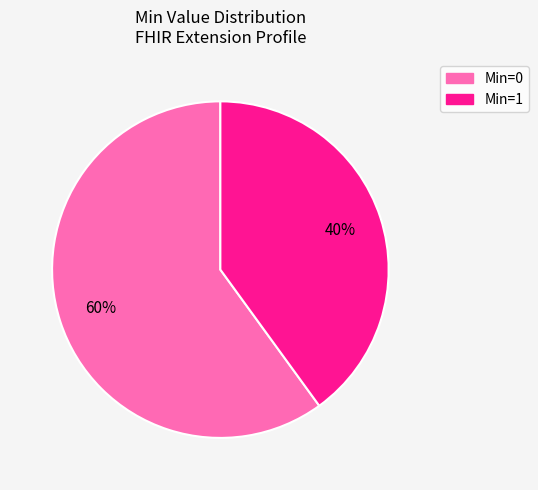

To the nearest percent, what is the average slice percentage?

50%